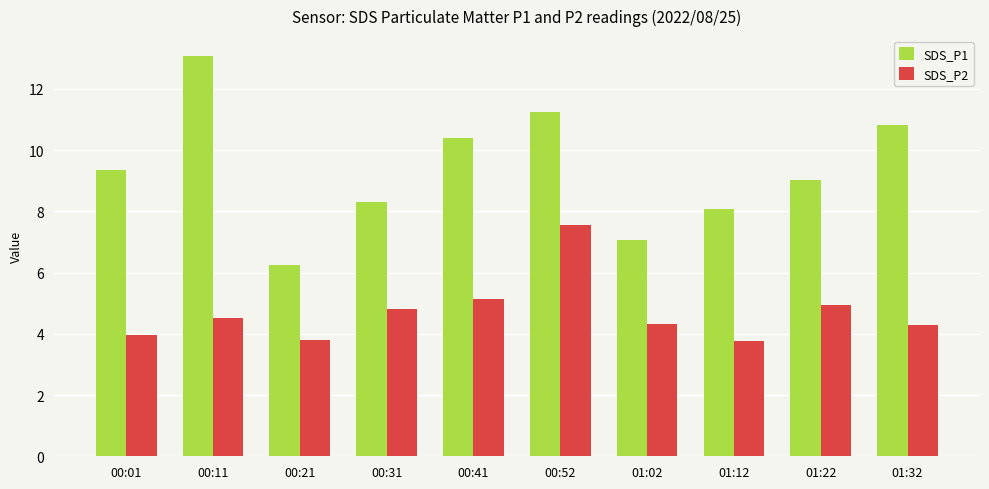

List the series in order of their peak value, lowest first.

SDS_P2, SDS_P1